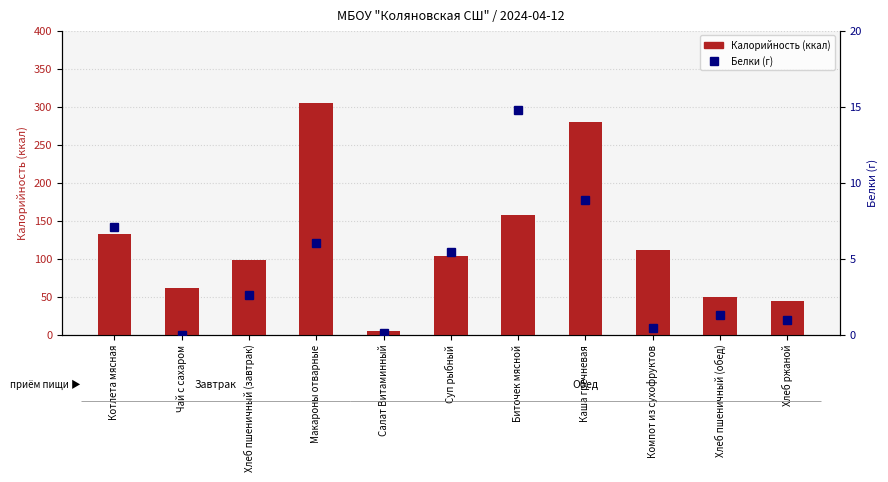

What is the highest value of the Калорийность series?

304.6